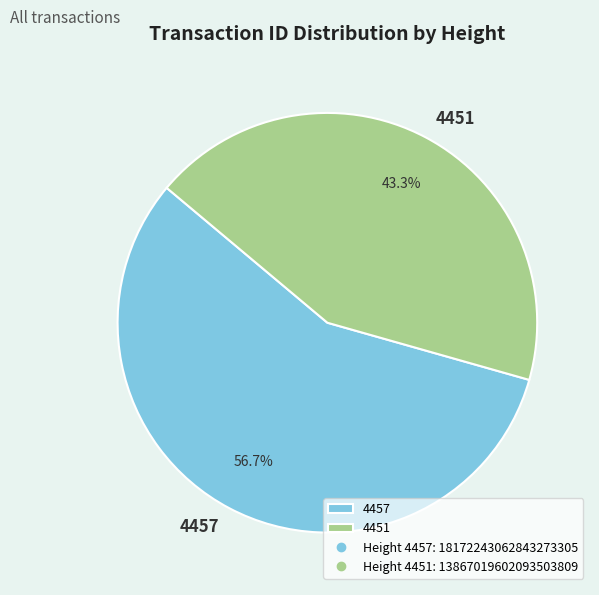

To the nearest percent, what percentage of the pie is 4451?

43%